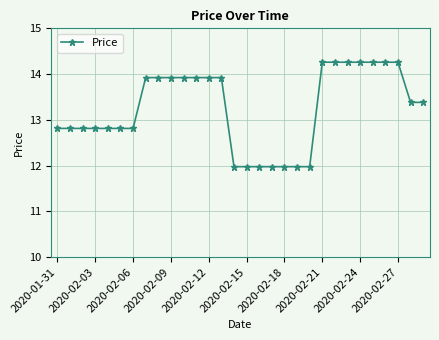

Does the chart display data point markers on the line(s)?

Yes